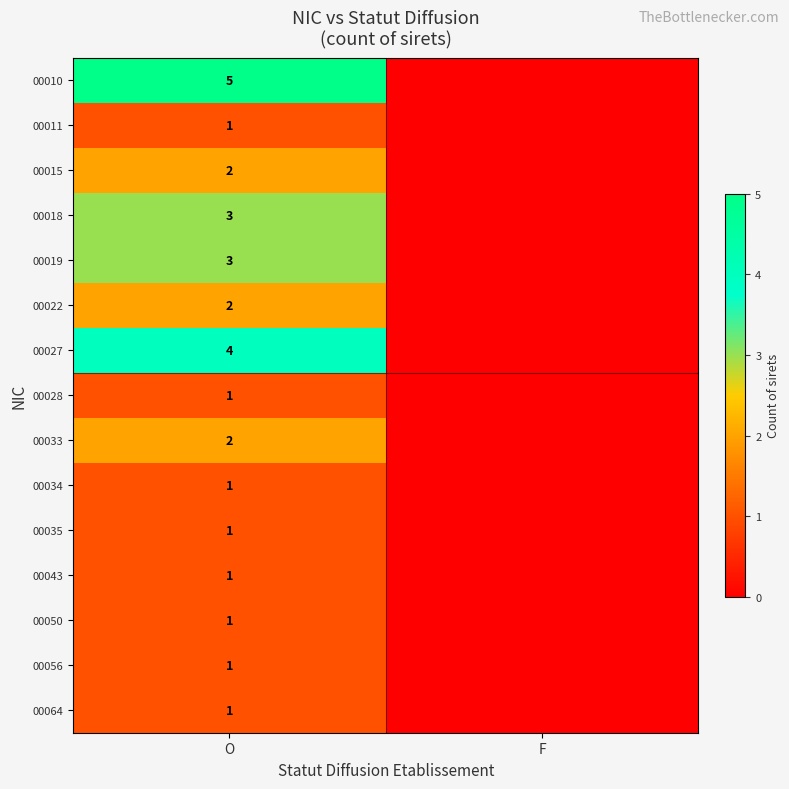

True or false: 00043 has a value of 0 at O.

False